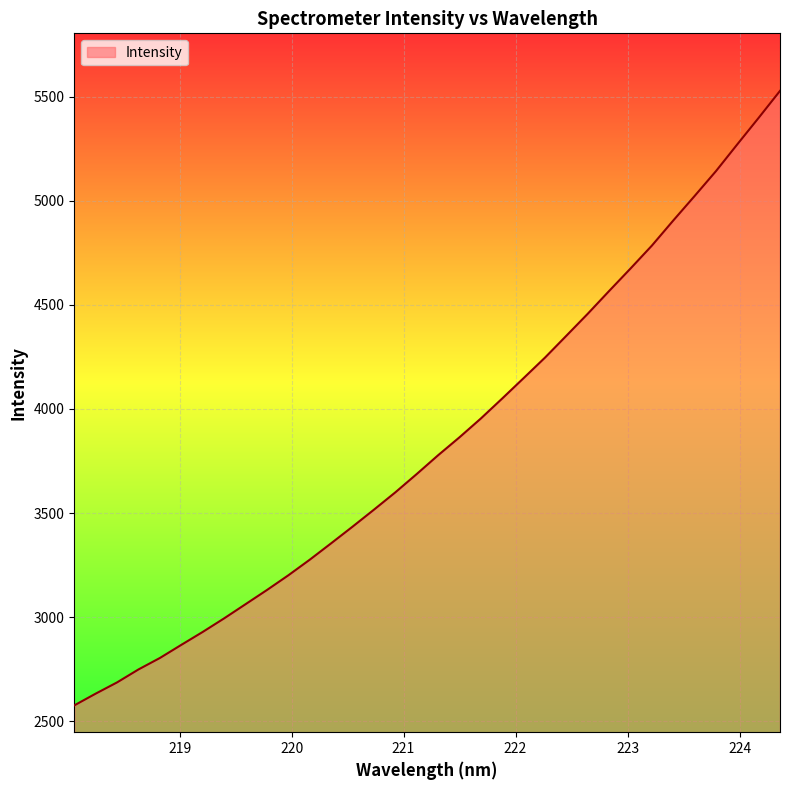

What is the difference between the maximum and minimum values?

2951.8